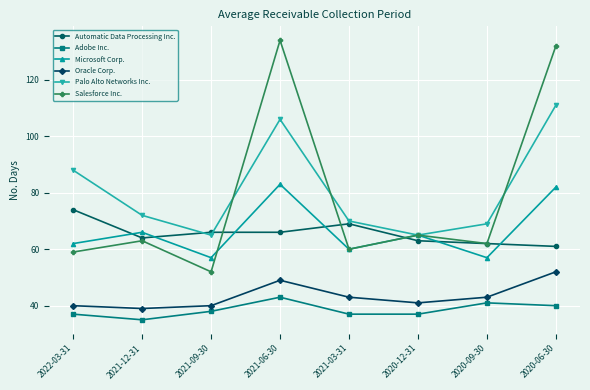

Reading left to right, extract all data points from this chart.

Automatic Data Processing Inc.: 2022-03-31=74	2021-12-31=64	2021-09-30=66	2021-06-30=66	2021-03-31=69	2020-12-31=63	2020-09-30=62	2020-06-30=61
Adobe Inc.: 2022-03-31=37	2021-12-31=35	2021-09-30=38	2021-06-30=43	2021-03-31=37	2020-12-31=37	2020-09-30=41	2020-06-30=40
Microsoft Corp.: 2022-03-31=62	2021-12-31=66	2021-09-30=57	2021-06-30=83	2021-03-31=60	2020-12-31=65	2020-09-30=57	2020-06-30=82
Oracle Corp.: 2022-03-31=40	2021-12-31=39	2021-09-30=40	2021-06-30=49	2021-03-31=43	2020-12-31=41	2020-09-30=43	2020-06-30=52
Palo Alto Networks Inc.: 2022-03-31=88	2021-12-31=72	2021-09-30=65	2021-06-30=106	2021-03-31=70	2020-12-31=65	2020-09-30=69	2020-06-30=111
Salesforce Inc.: 2022-03-31=59	2021-12-31=63	2021-09-30=52	2021-06-30=134	2021-03-31=60	2020-12-31=65	2020-09-30=62	2020-06-30=132